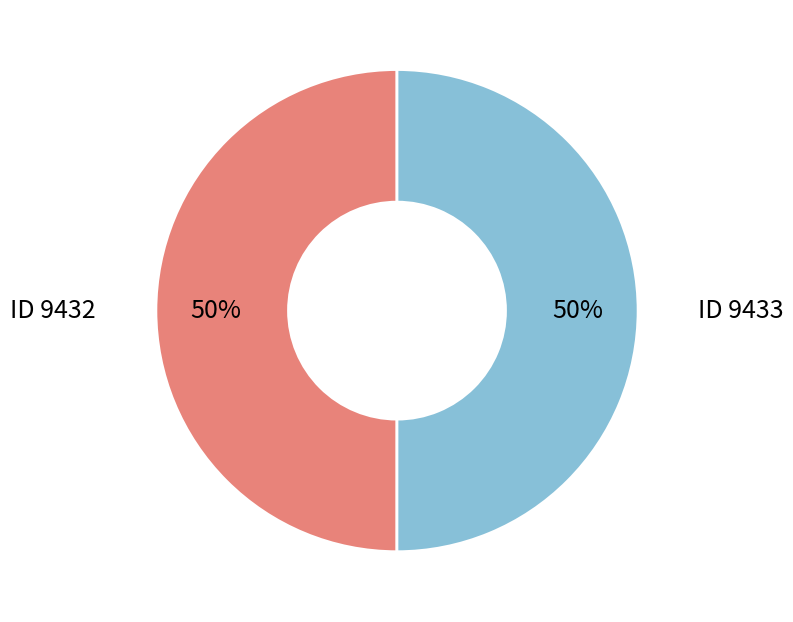

To the nearest percent, what portion does ID 9433 represent?

50%